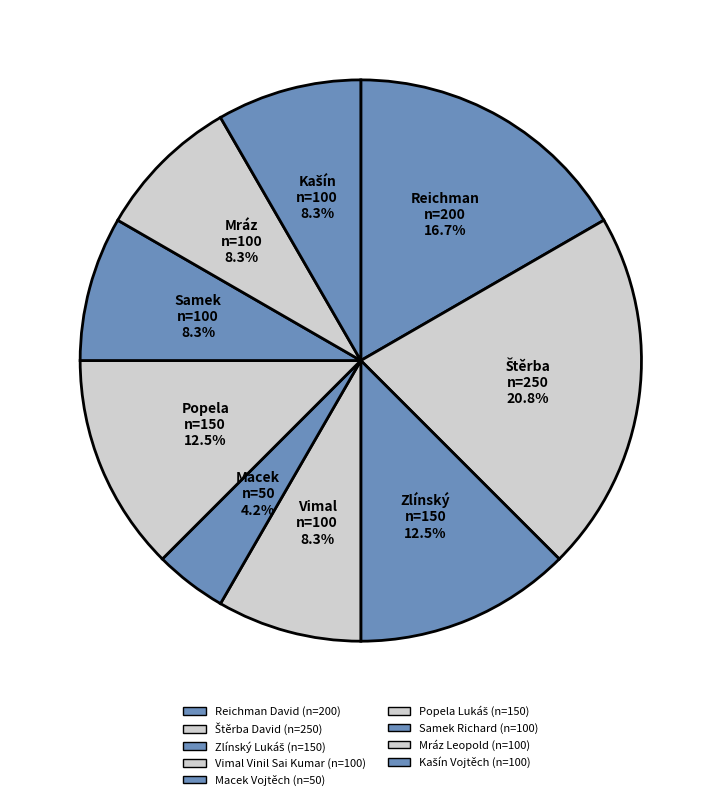

Rank the categories by value from highest to lowest.

Štěrba David, Reichman David, Zlínský Lukáš, Popela Lukáš, Vimal Vinil Sai Kumar, Samek Richard, Mráz Leopold, Kašín Vojtěch, Macek Vojtěch